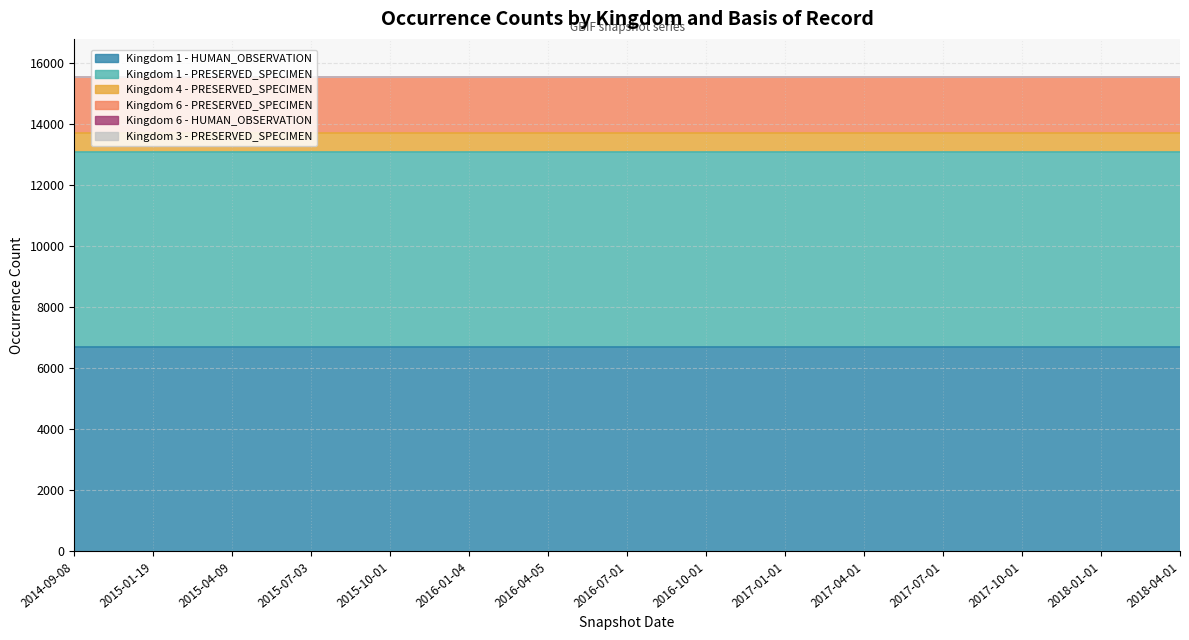

Rank the series at 2016-01-04 from highest to lowest value.

Kingdom 1 - HUMAN_OBSERVATION, Kingdom 1 - PRESERVED_SPECIMEN, Kingdom 6 - PRESERVED_SPECIMEN, Kingdom 4 - PRESERVED_SPECIMEN, Kingdom 6 - HUMAN_OBSERVATION, Kingdom 3 - PRESERVED_SPECIMEN